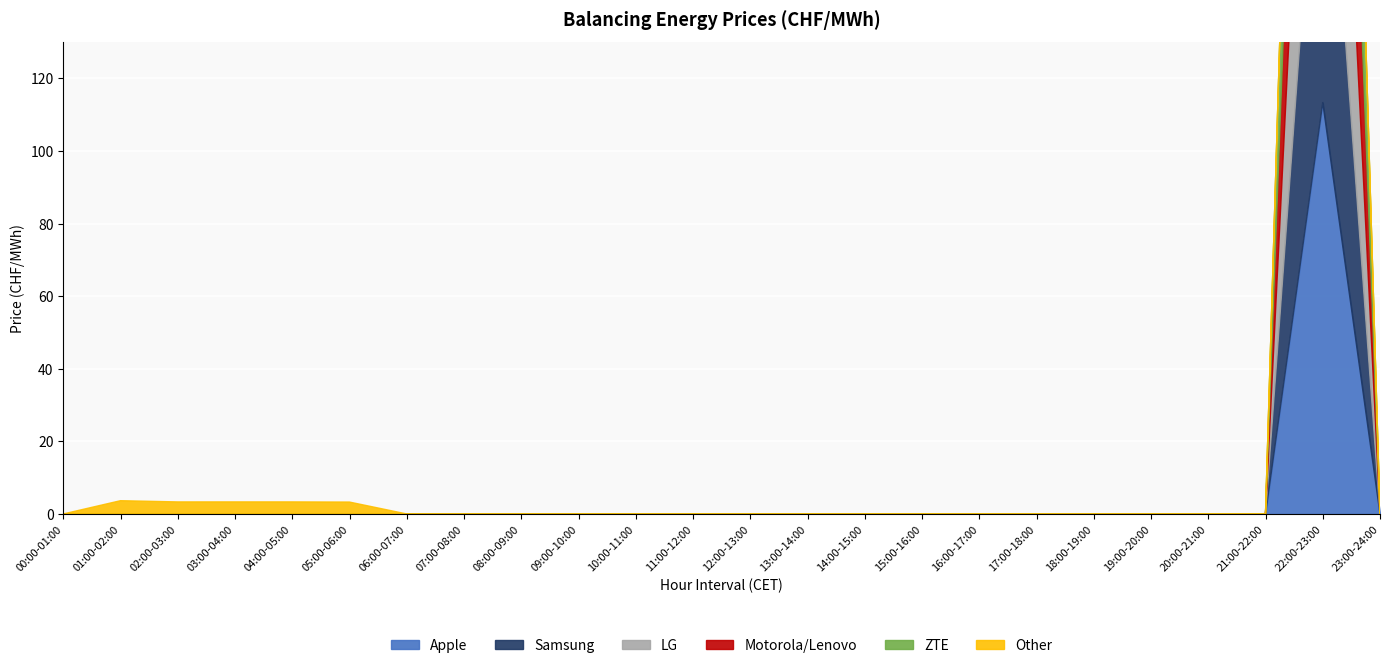

At which label is ZTE closest to 50?

00:00-01:00